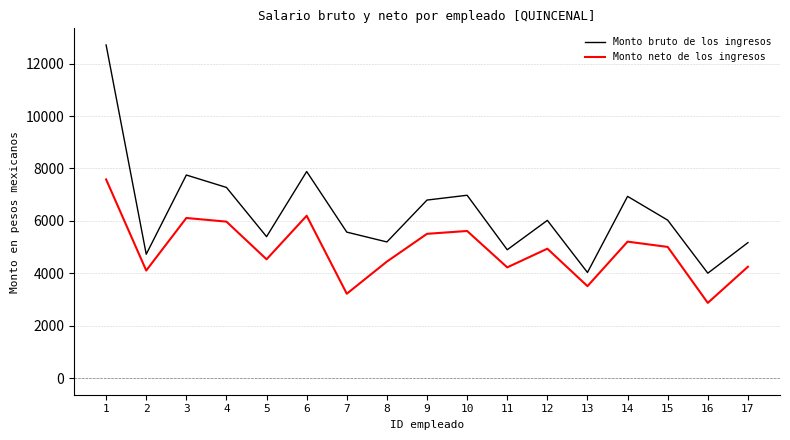

Is the value of Monto bruto de los ingresos at 14 greater than the value of Monto neto de los ingresos at 12?

Yes